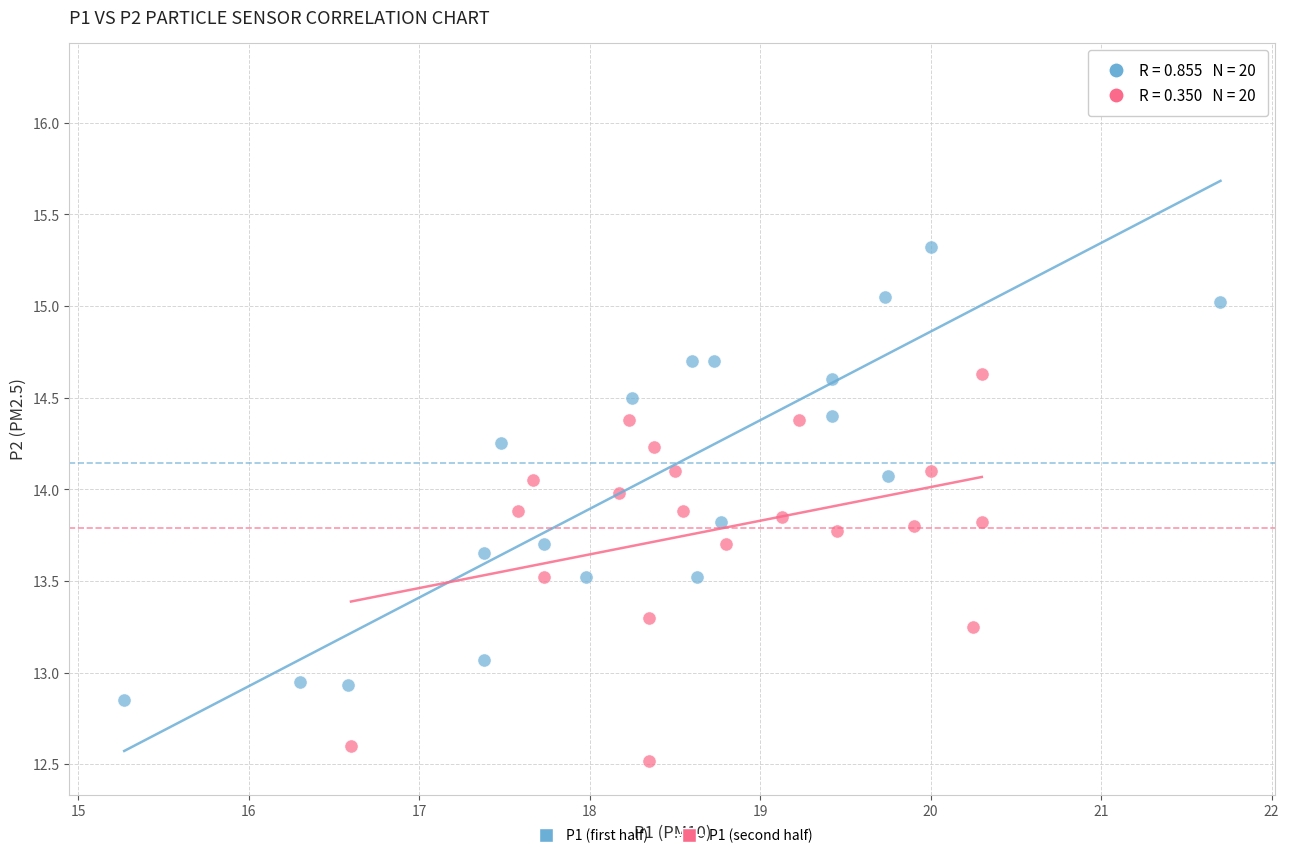

Which series contains the lowest Y value?

P1 (second half)